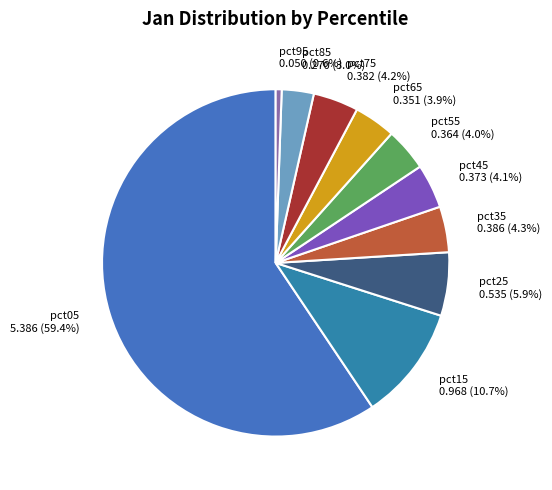

What percentage do pct85 and pct45 together represent?

7.1%